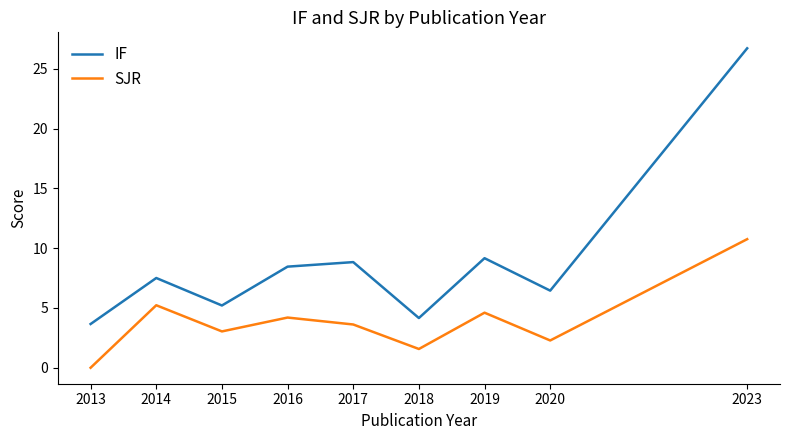

Which label corresponds to the smallest value in the chart?

2013